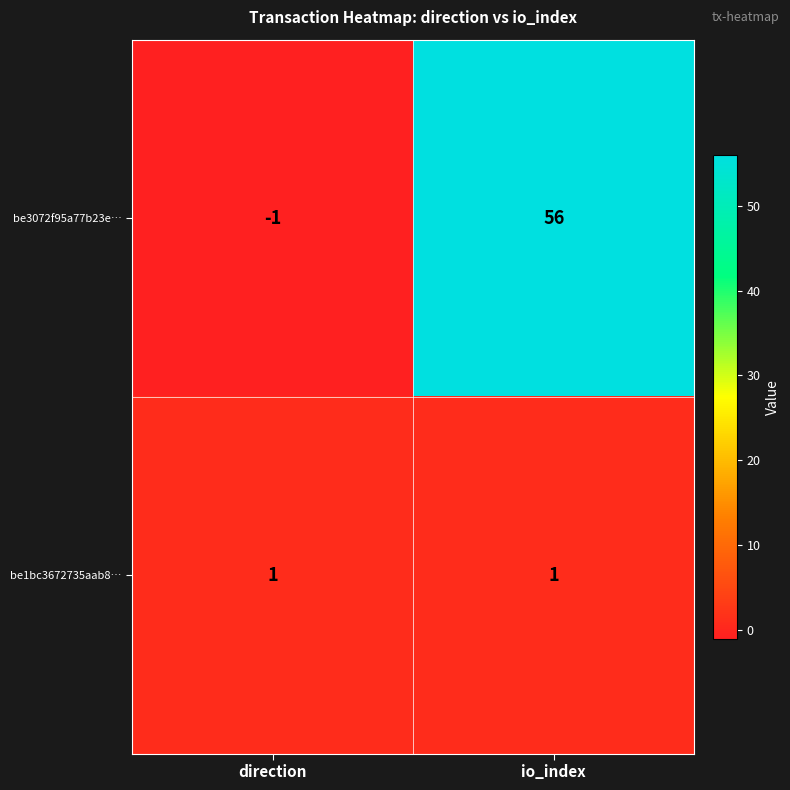

How many negative values does the be3072f95a77b23e… series have?

1